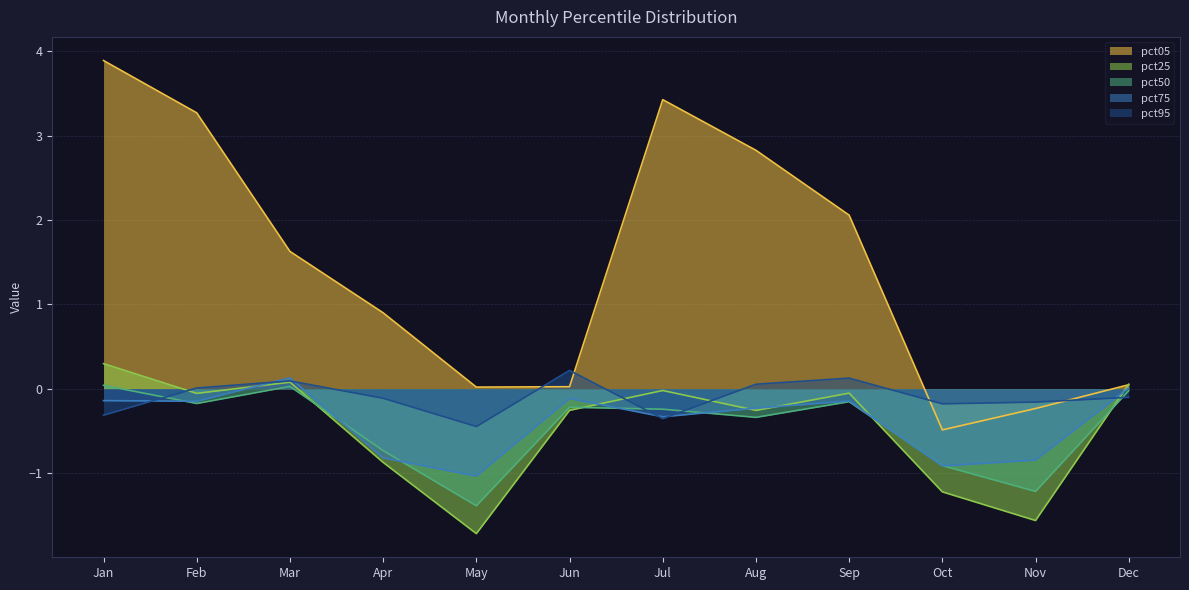

How many values in pct75 are above zero?

2